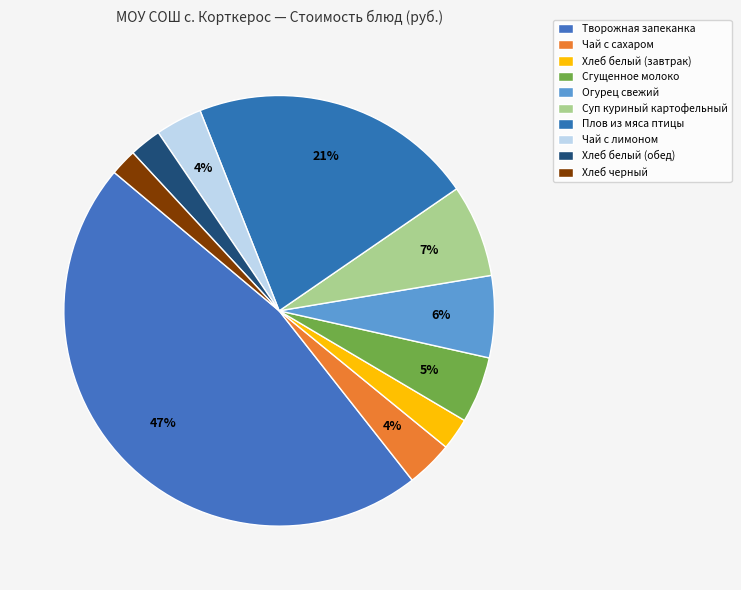

Count the number of slices in the pie.

10